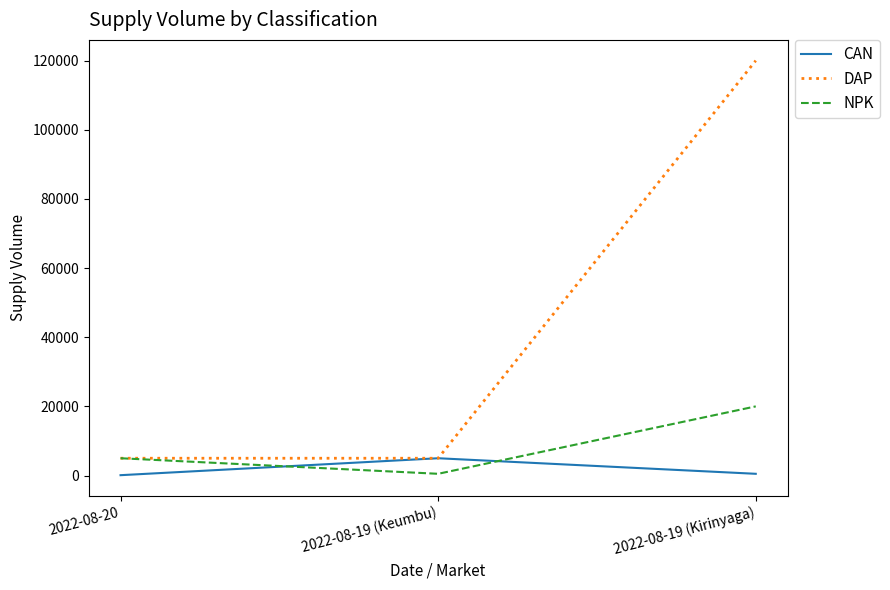

Is this an area chart (filled region under the line)?

No